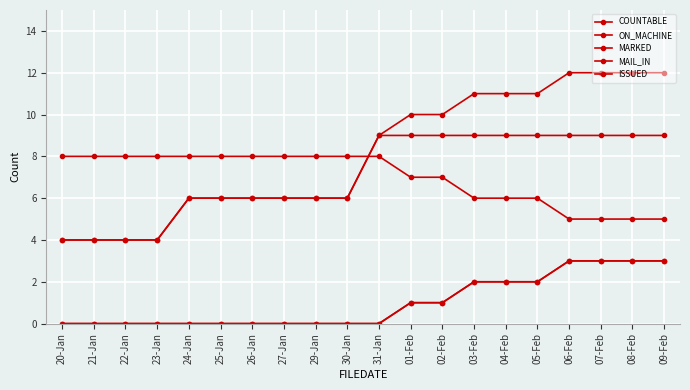

Rank the categories by MAIL_IN value from highest to lowest.

06-Feb, 07-Feb, 08-Feb, 09-Feb, 03-Feb, 04-Feb, 05-Feb, 01-Feb, 02-Feb, 20-Jan, 21-Jan, 22-Jan, 23-Jan, 24-Jan, 25-Jan, 26-Jan, 27-Jan, 29-Jan, 30-Jan, 31-Jan